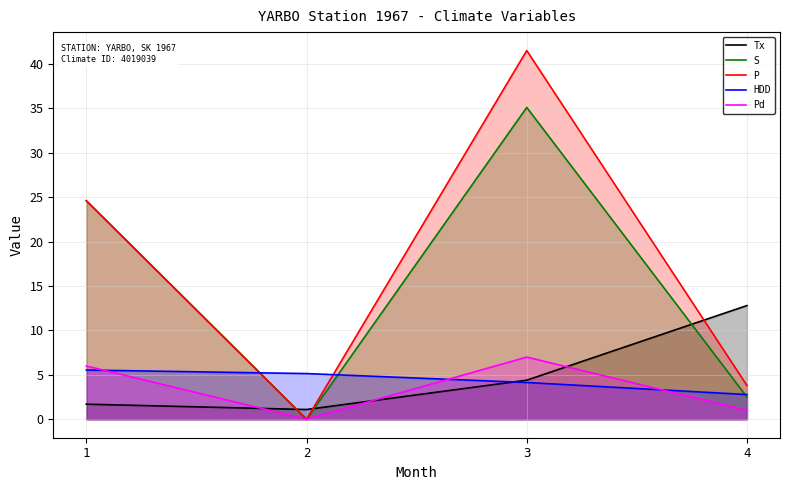

Which has a higher value, 1 or 4?

4